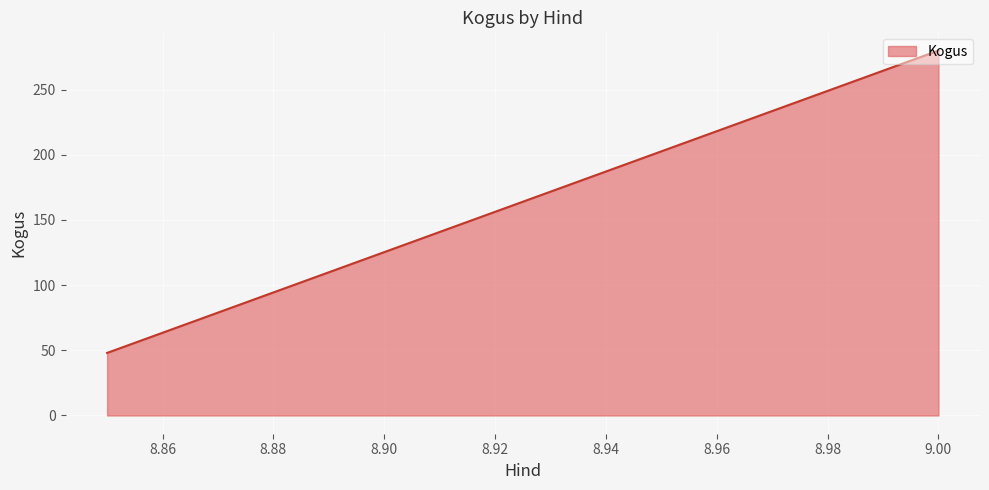

What is the difference between the maximum and minimum values?

232.0